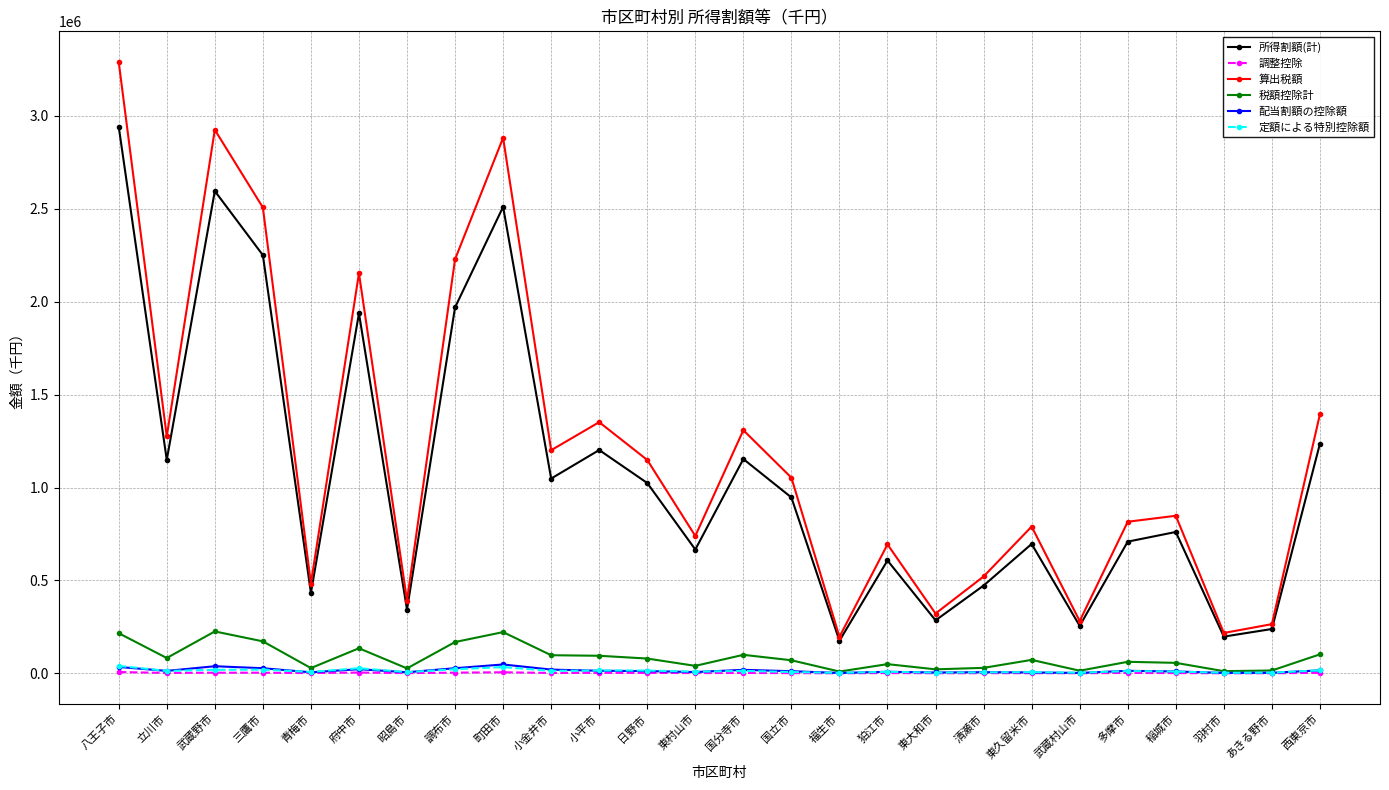

Which category has the highest value across all series?

八王子市